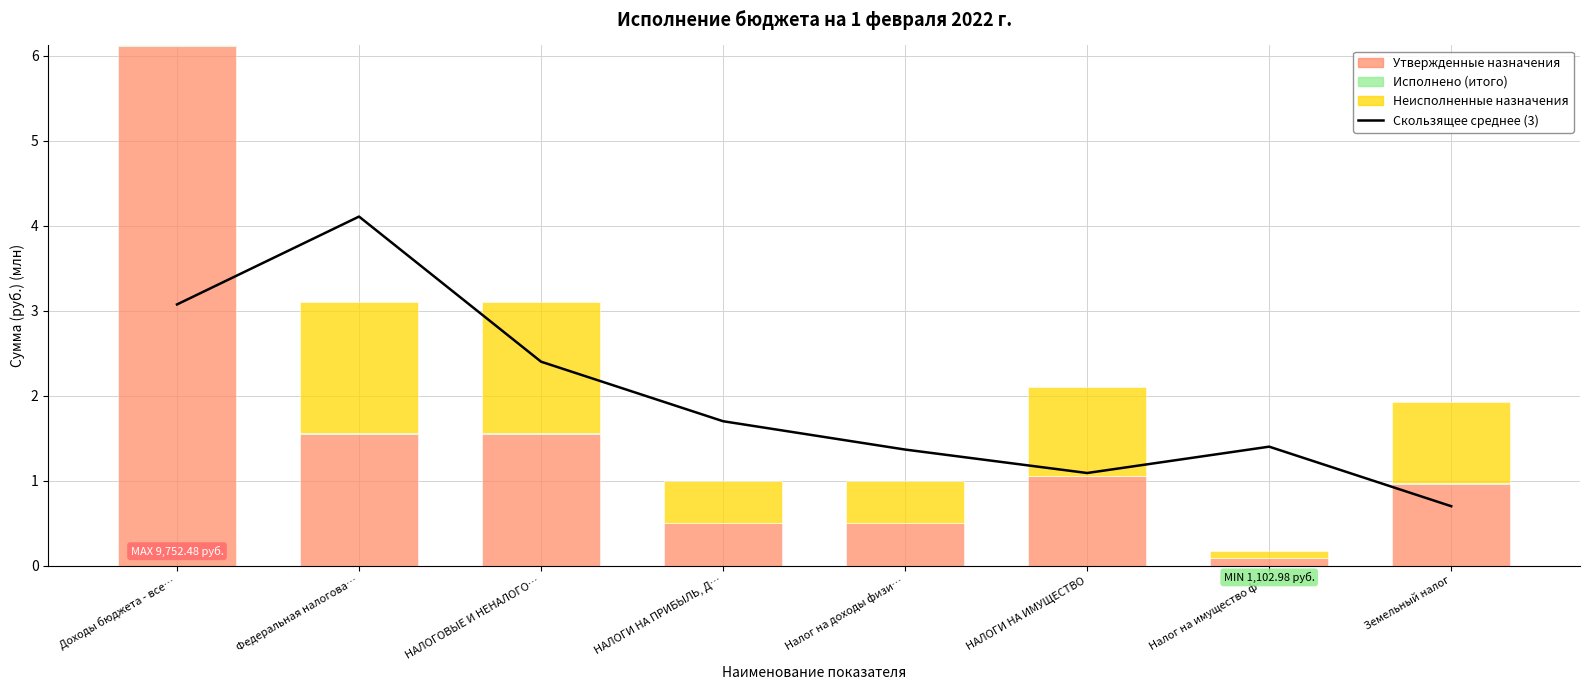

What position from the left is НАЛОГОВЫЕ И НЕНАЛОГО…?

3